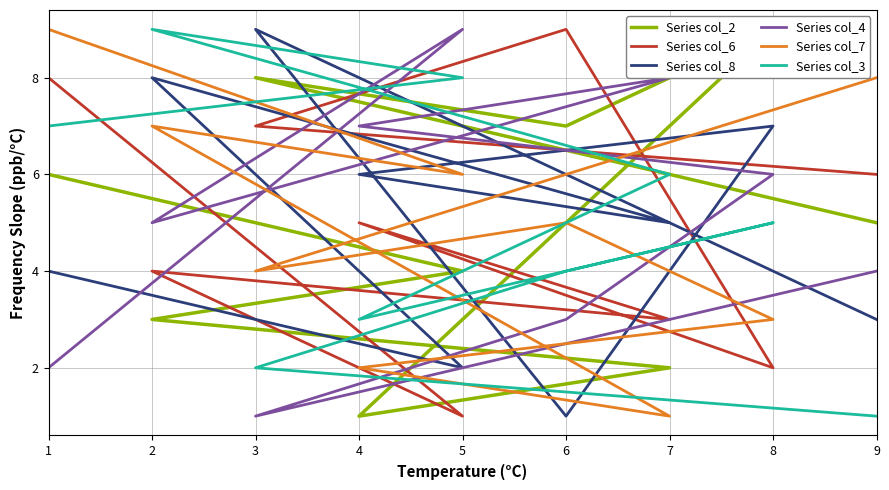

The Series col_8 series shows 9 at 3. True or false?

True